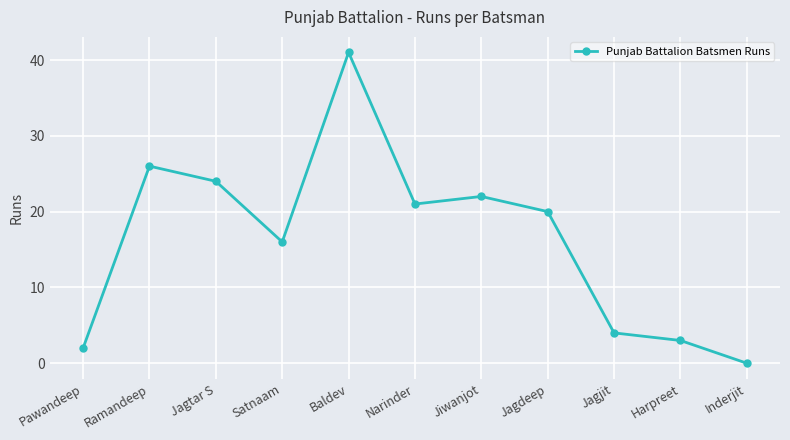

Between Harpreet and Ramandeep, which is larger?

Ramandeep